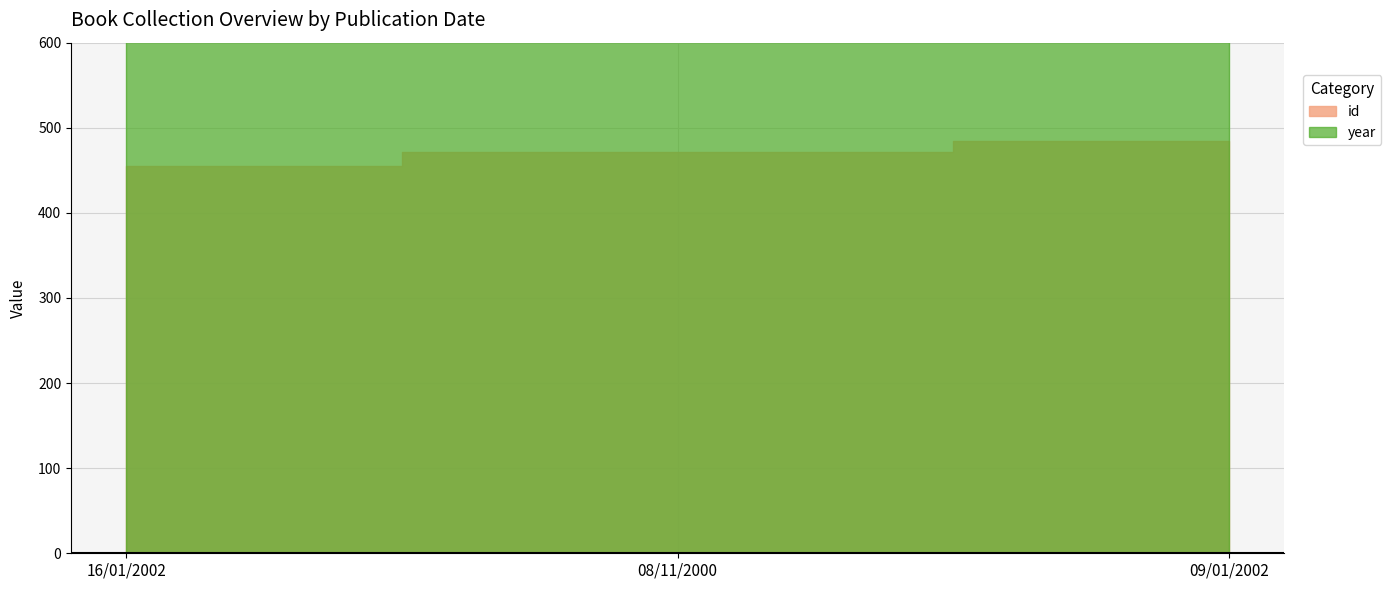

Which series has the largest total across all categories?

year